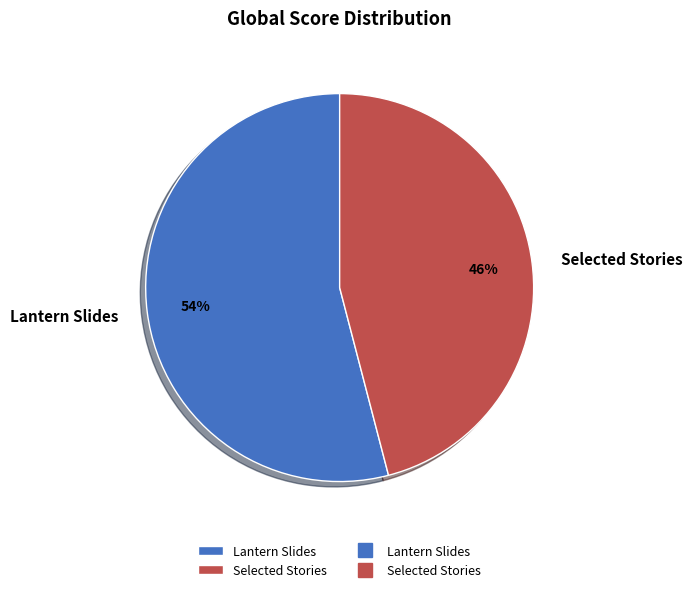

Which category has the biggest portion of the pie?

Lantern Slides